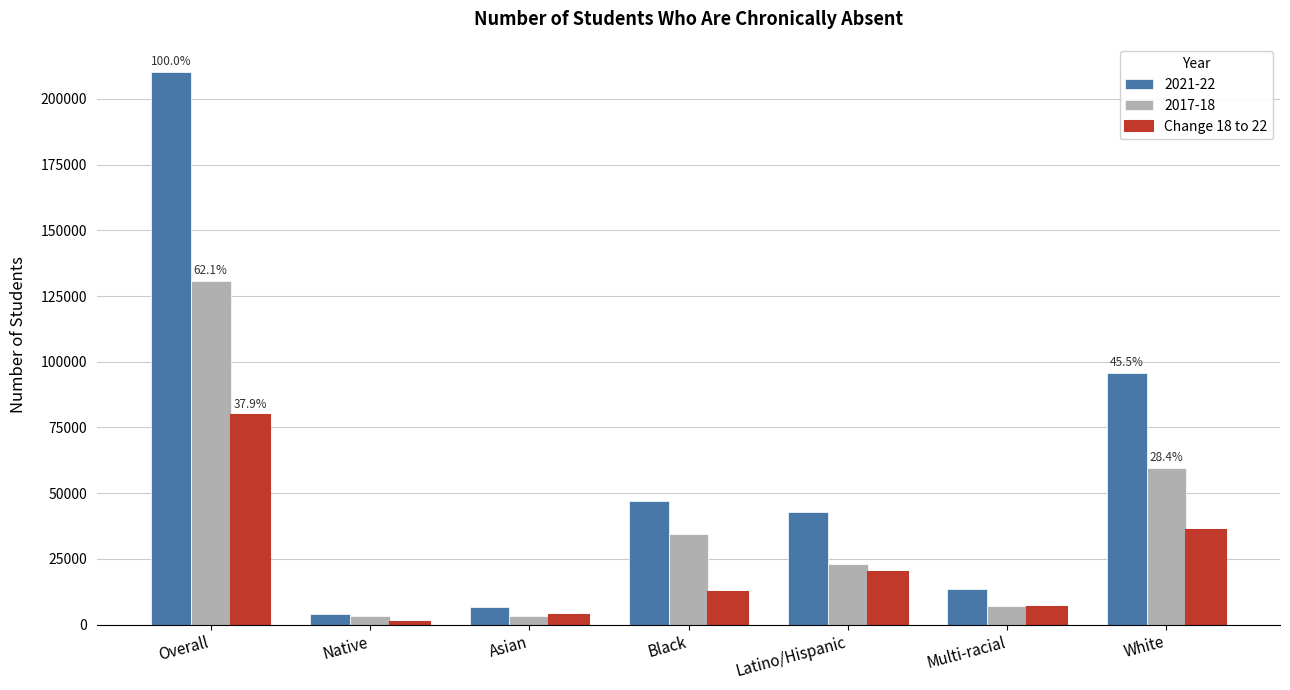

What position from the right is Native?

6